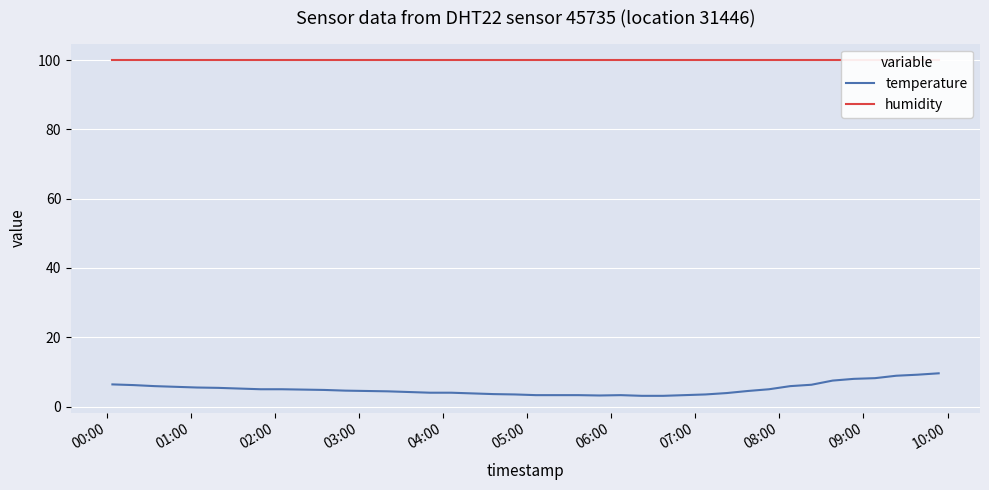

What is the highest value of the temperature series?

9.6